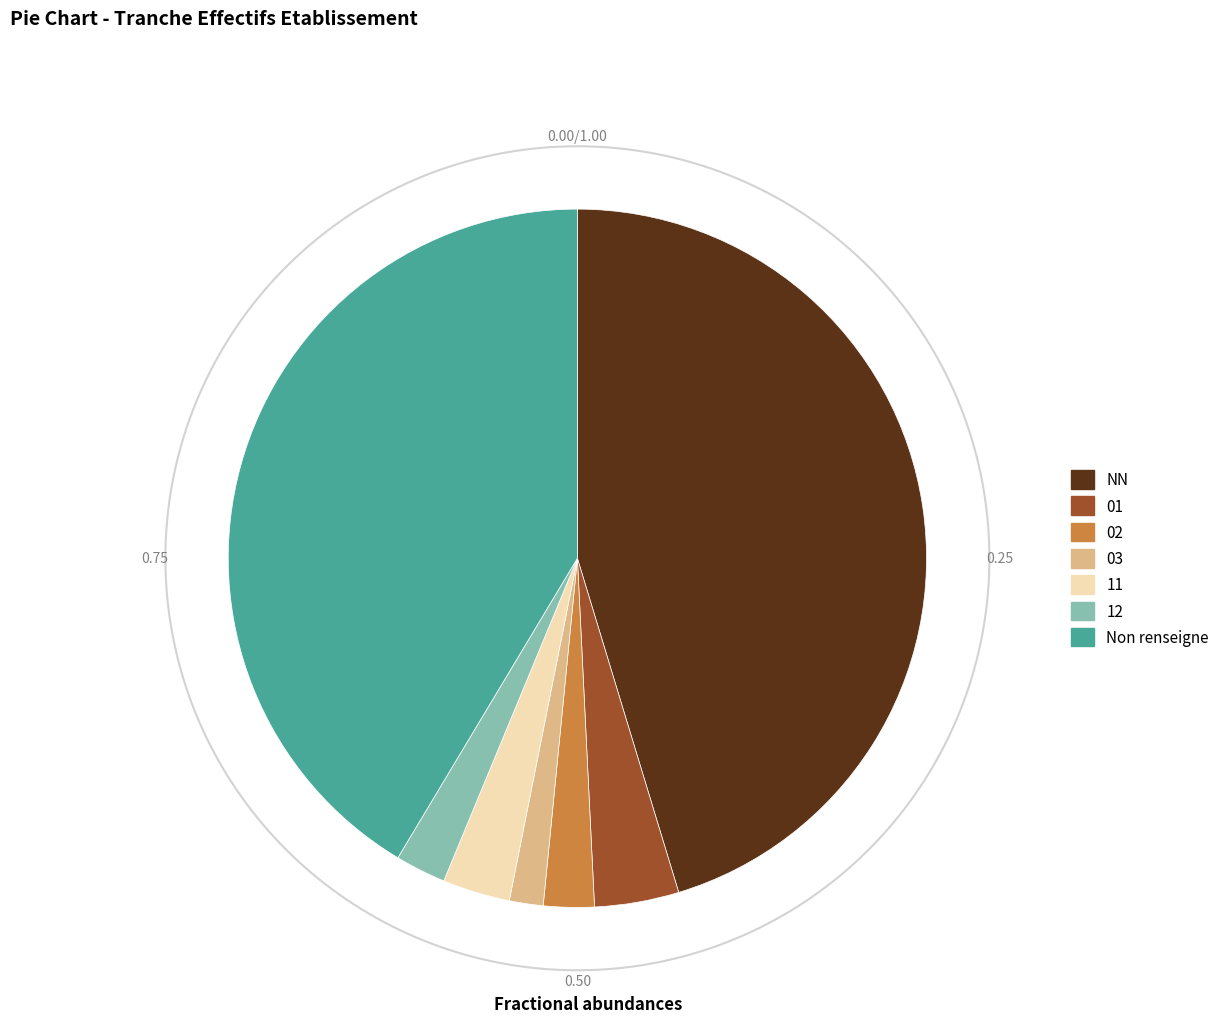

What percentage is the 12 slice, to the nearest percent?

2%